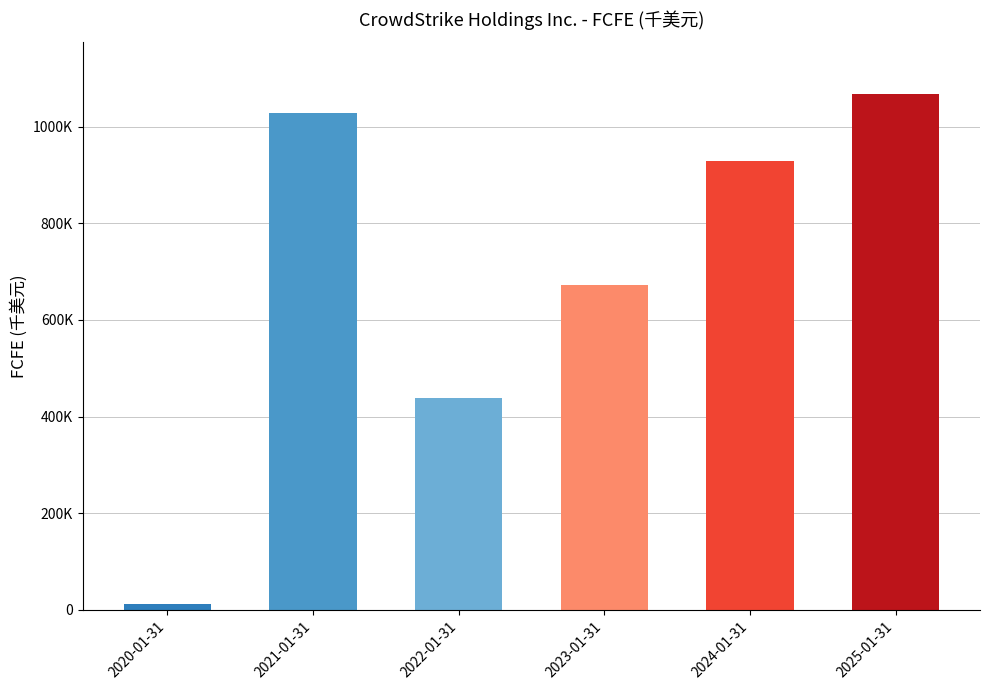

True or false: the data shows 1028964 at 2021-01-31.

True